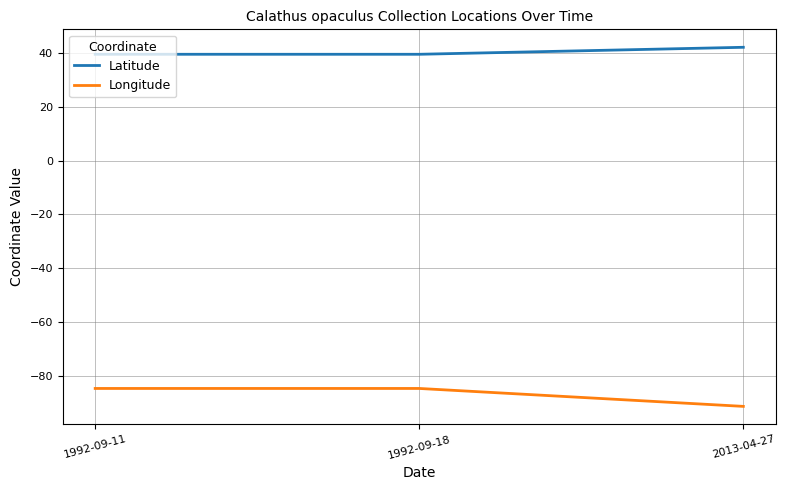

Is it true that Latitude equals 39.5 at 1992-09-18?

True